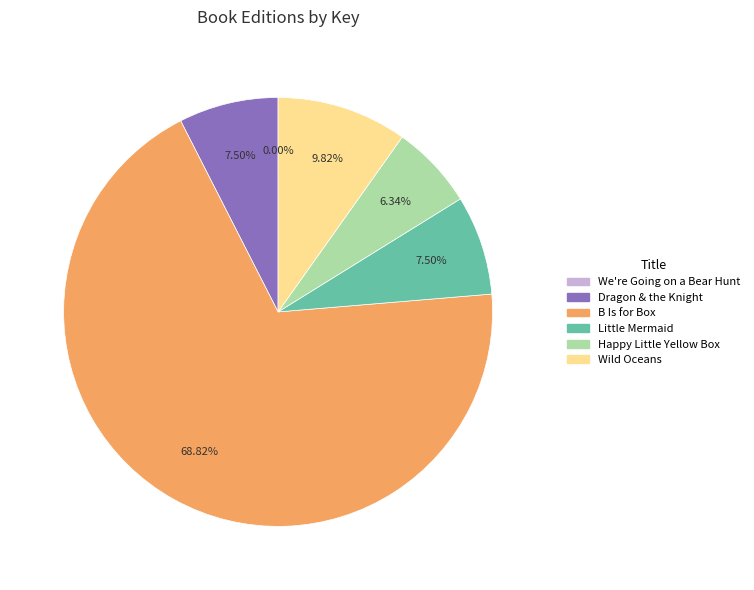

The Dragon & the Knight slice represents 19% of the pie. True or false?

False